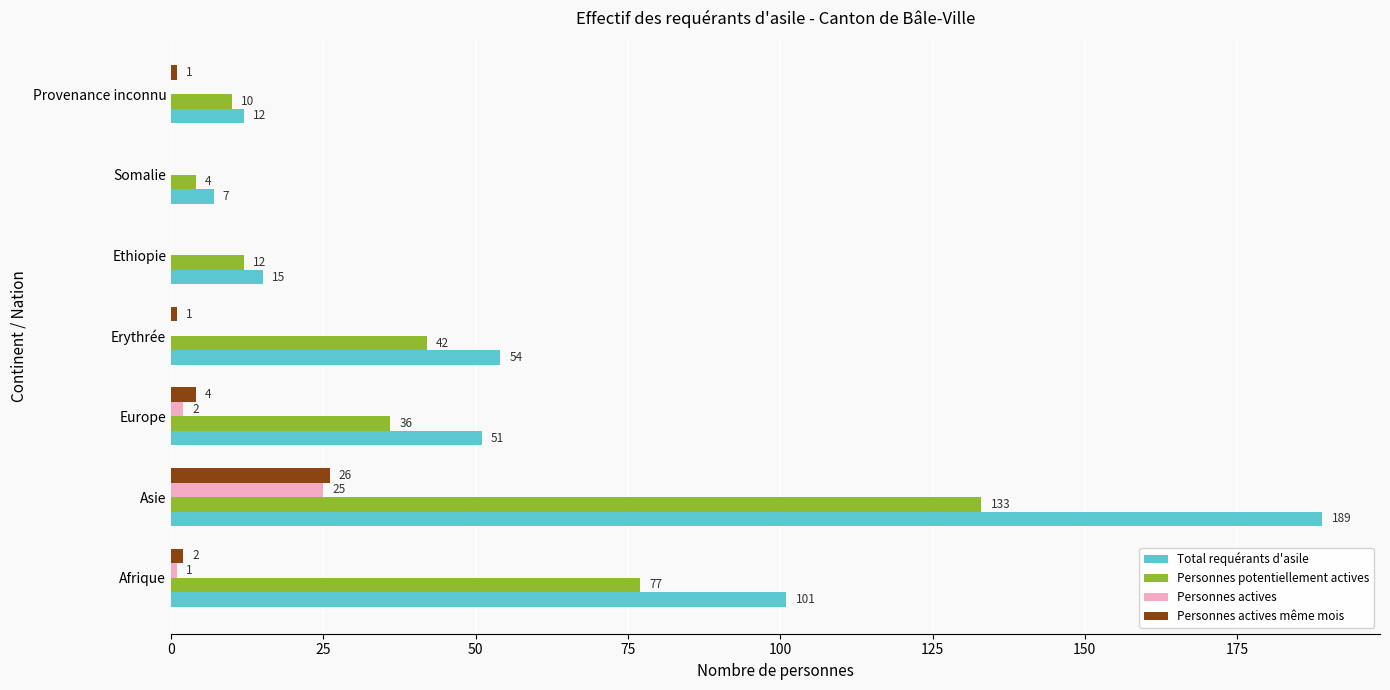

How many series are shown in this chart?

4